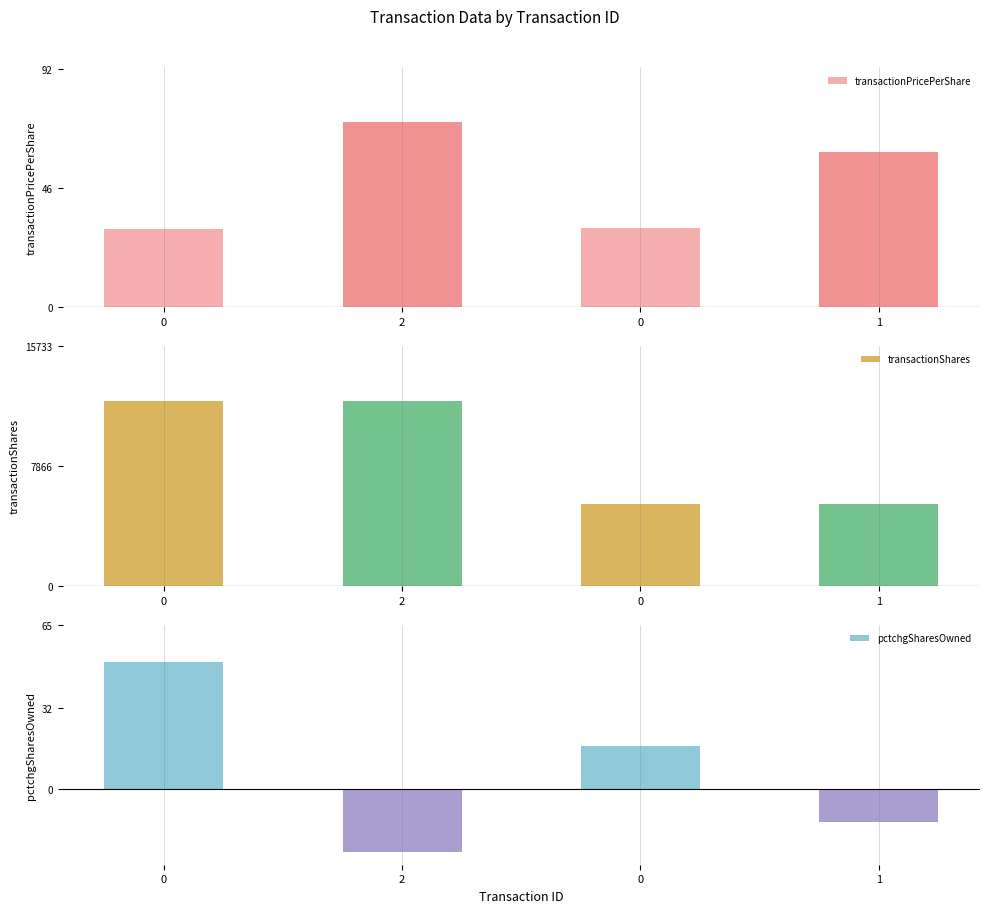

The value of transactionShares at 1 is 1966.8. True or false?

False